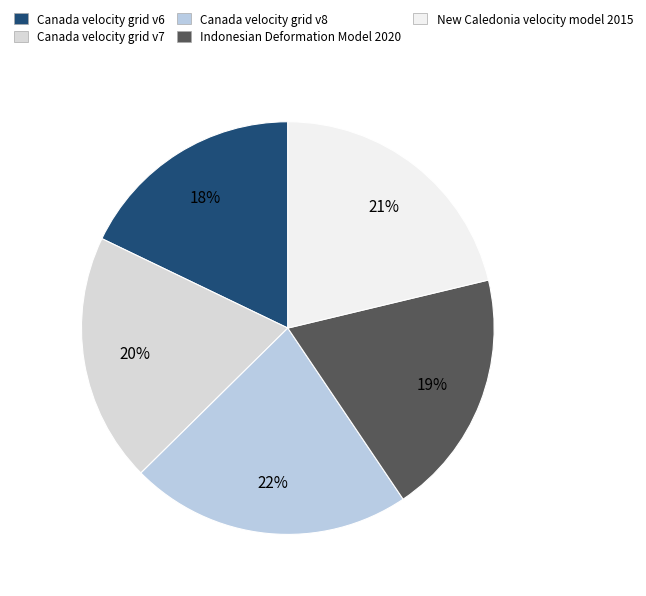

To the nearest percent, what percentage of the pie is Canada velocity grid v7?

20%